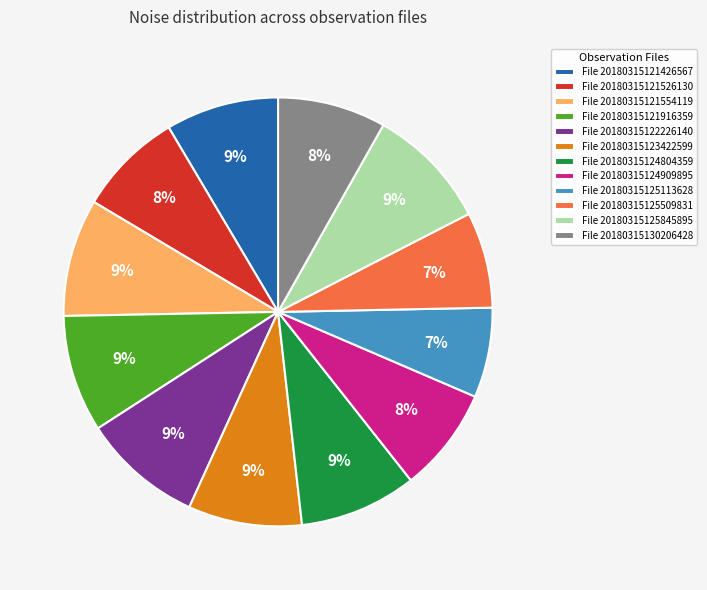

How many slices are in this pie chart?

12